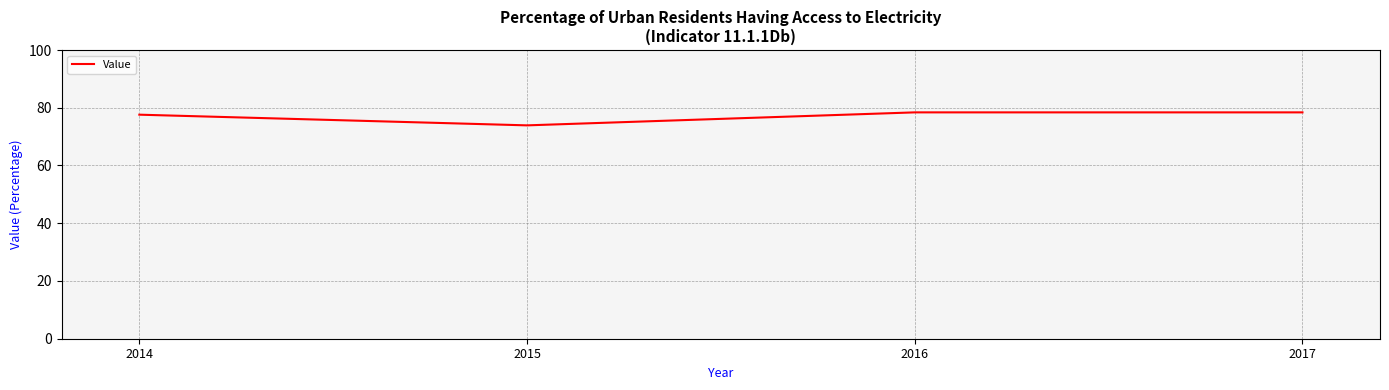

Does the chart have visible grid lines?

Yes